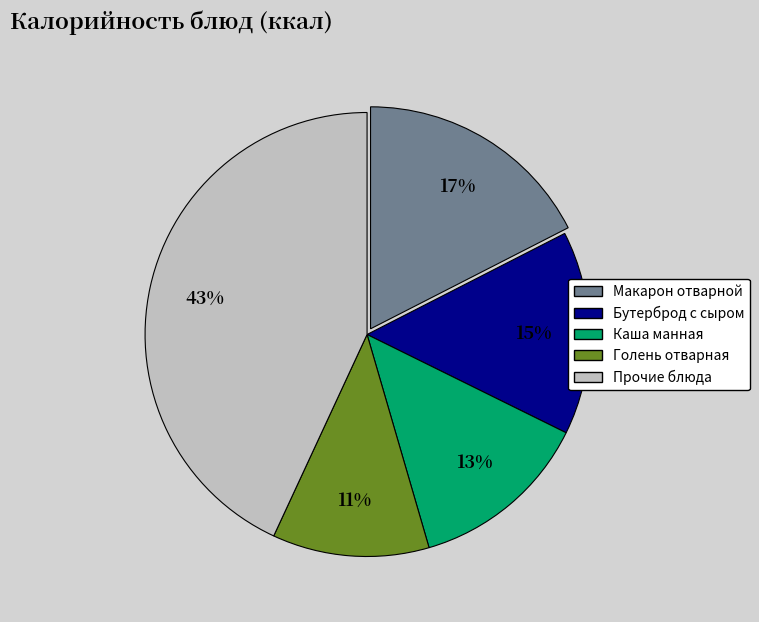

To the nearest percent, what is the difference between the largest and smallest slice percentages?

32%